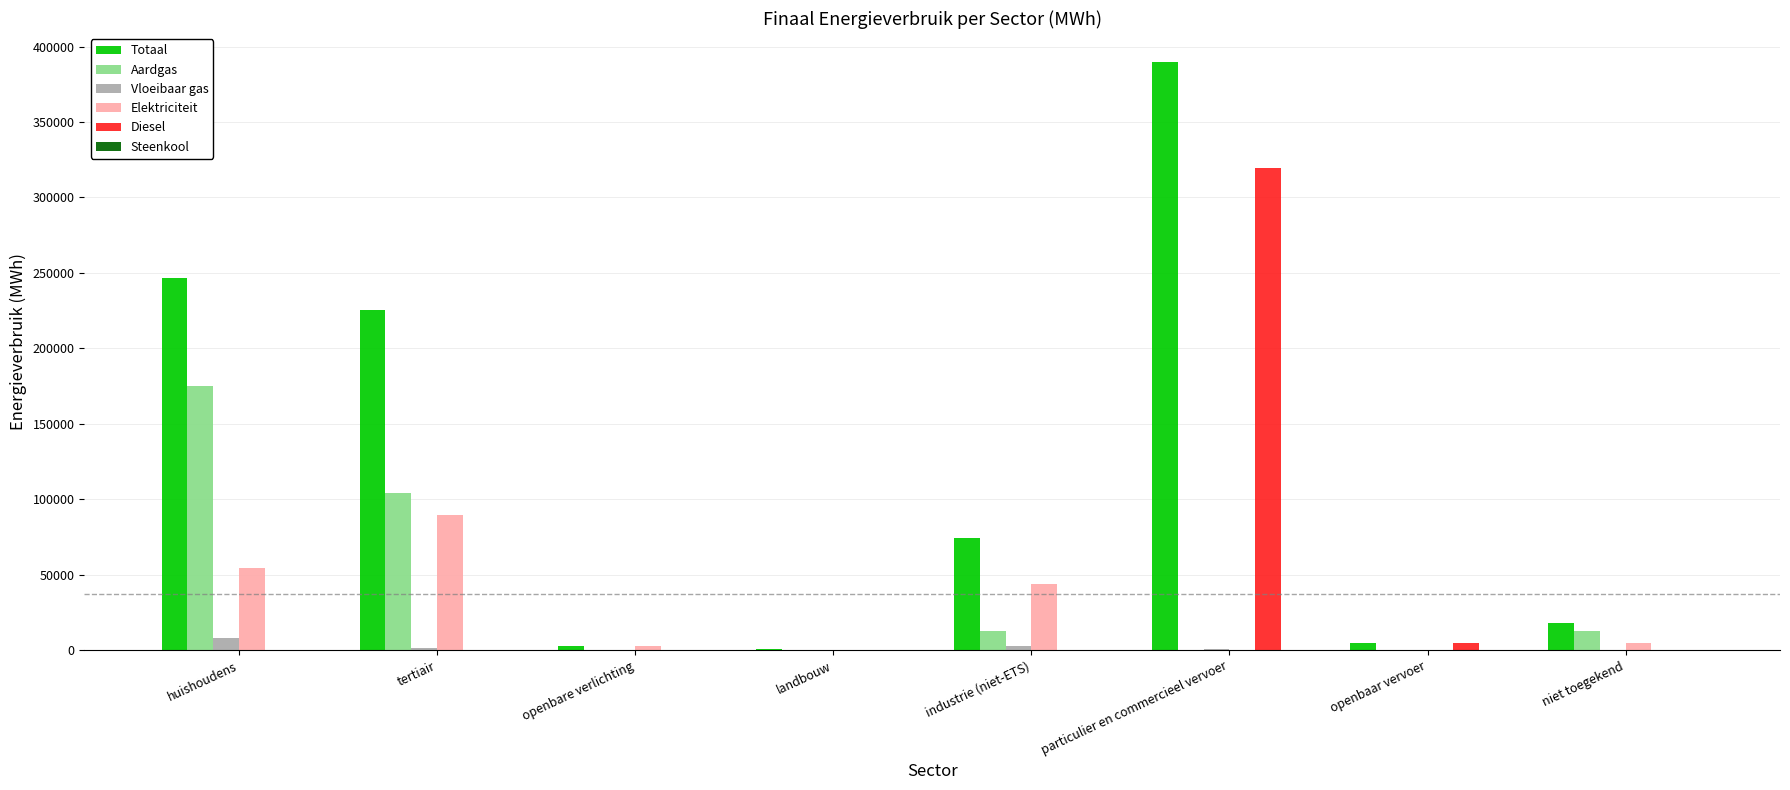

True or false: Diesel has a value of -152027.0 at huishoudens.

False